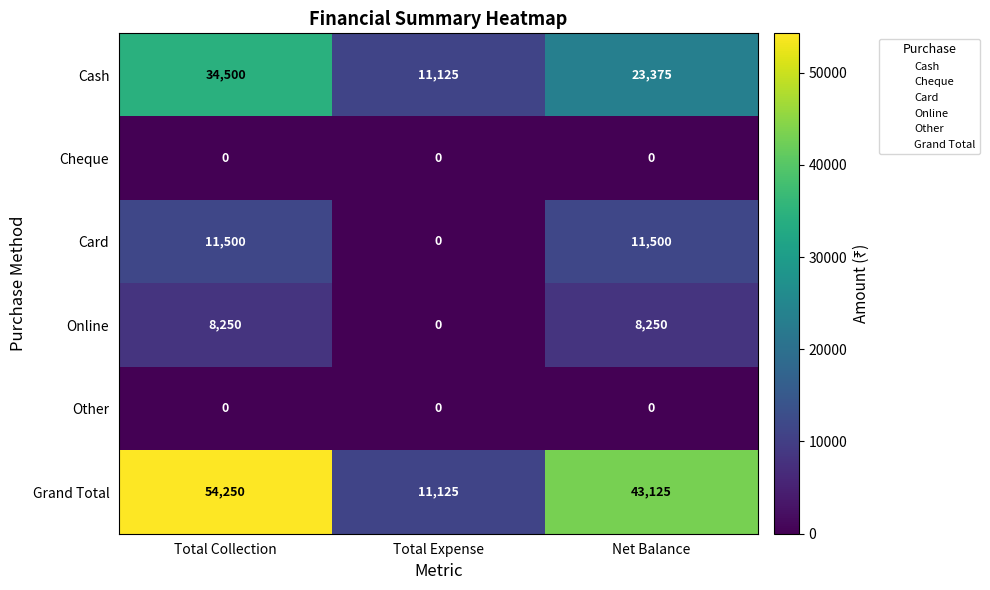

How many distinct data groups are displayed?

6